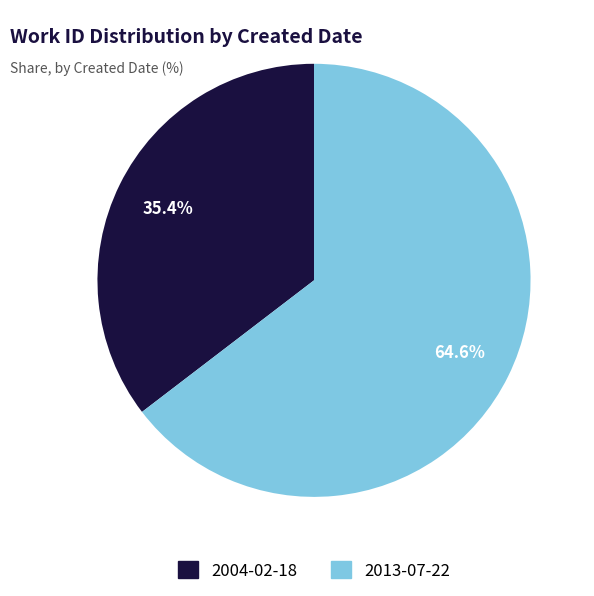

To the nearest percent, what portion does 2013-07-22 represent?

65%